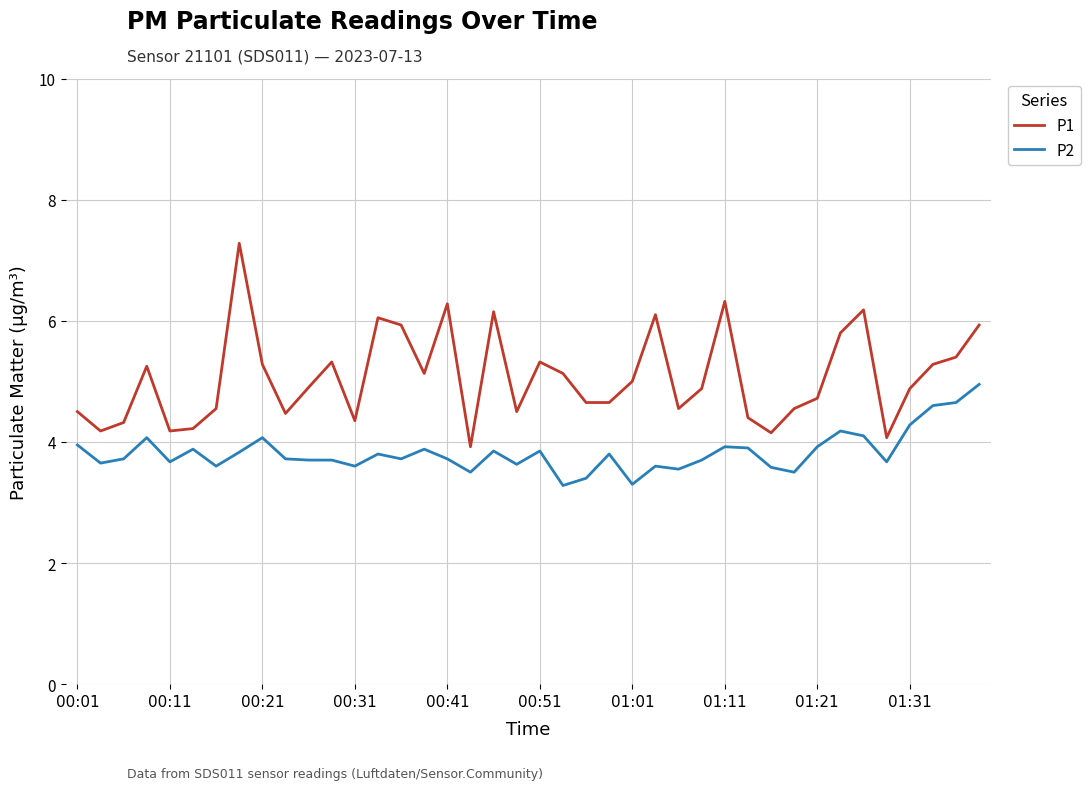

What is the difference between the maximum and minimum values in the P1 series?

3.4